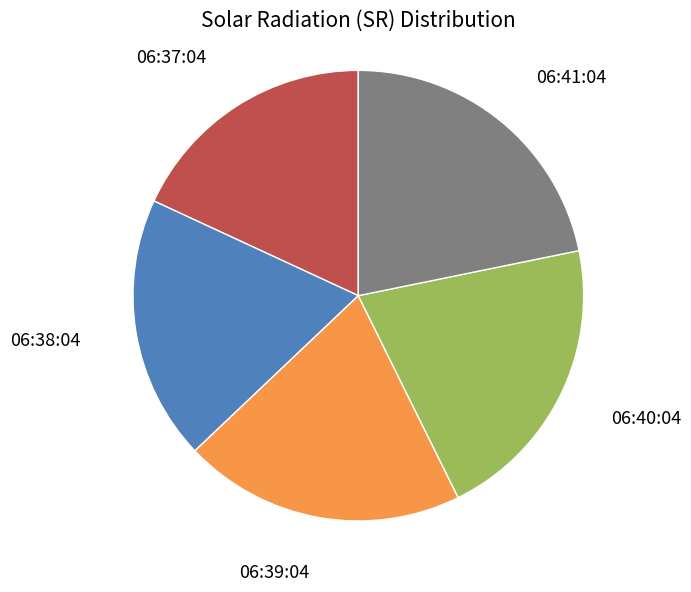

Approximately how many times larger is the value at 06:41:04 compared to 06:37:04?

1.2